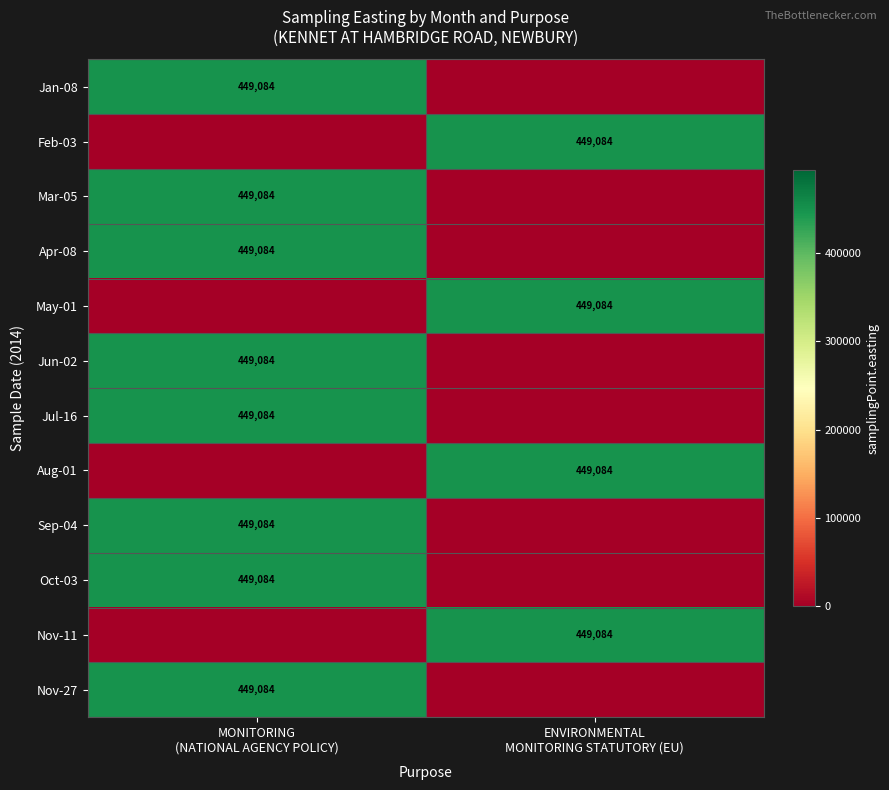

What is the sum of the Sep-04 values at ENVIRONMENTAL MONITORING STATUTORY (EU) and MONITORING (NATIONAL AGENCY POLICY)?

449084